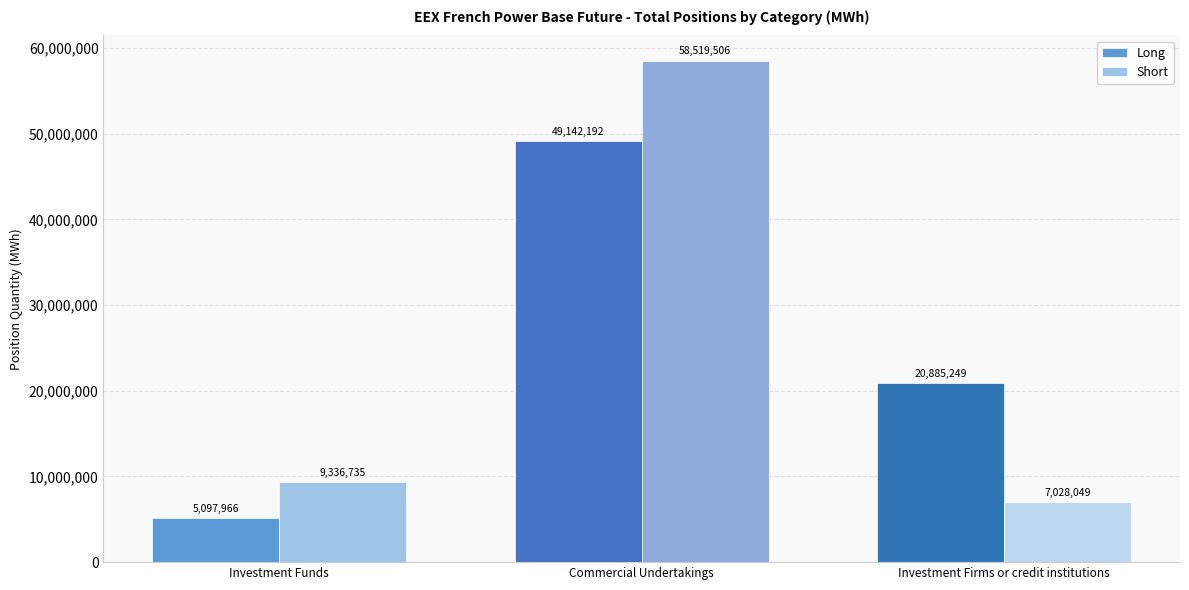

Reading left to right, what are all the values shown in this chart?

Long: 5097966	49142192	20885249
Short: 9336735	58519506	7028049